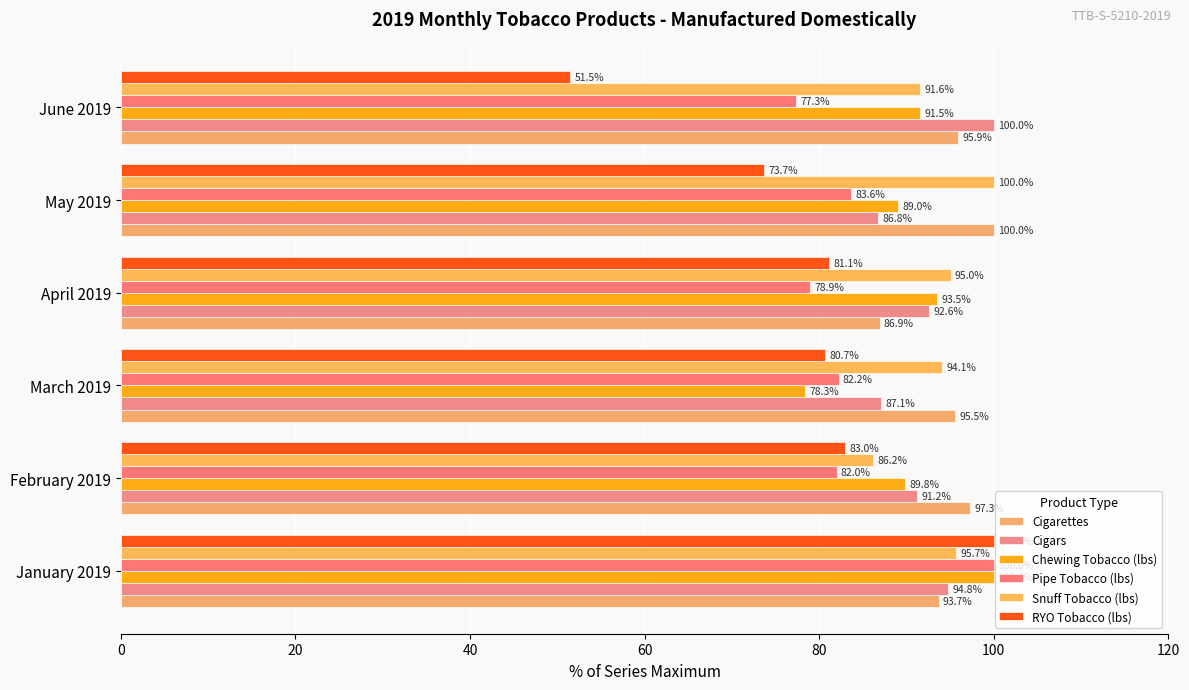

How many data points in Cigarettes are less than 95?

2